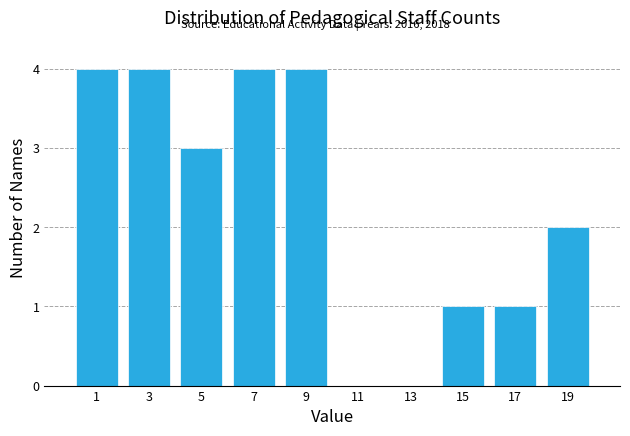

How tall is the bar that spans 0 to 2 on the x-axis? The values are not printed on the chart, so give them approximately, as read against the axis.

4